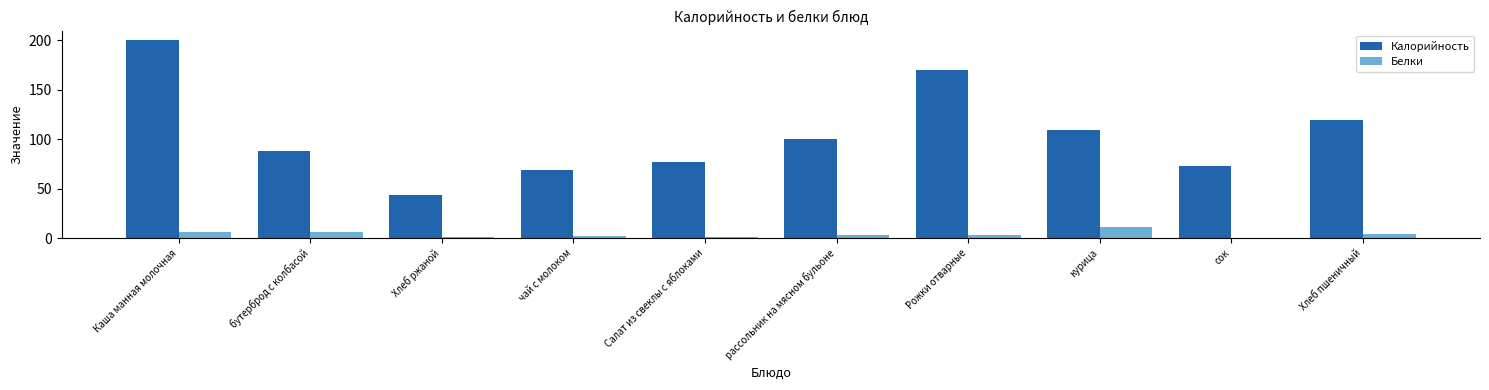

Is the value of Белки at бутерброд с колбасой greater than the value of Калорийность at Хлеб ржаной?

No